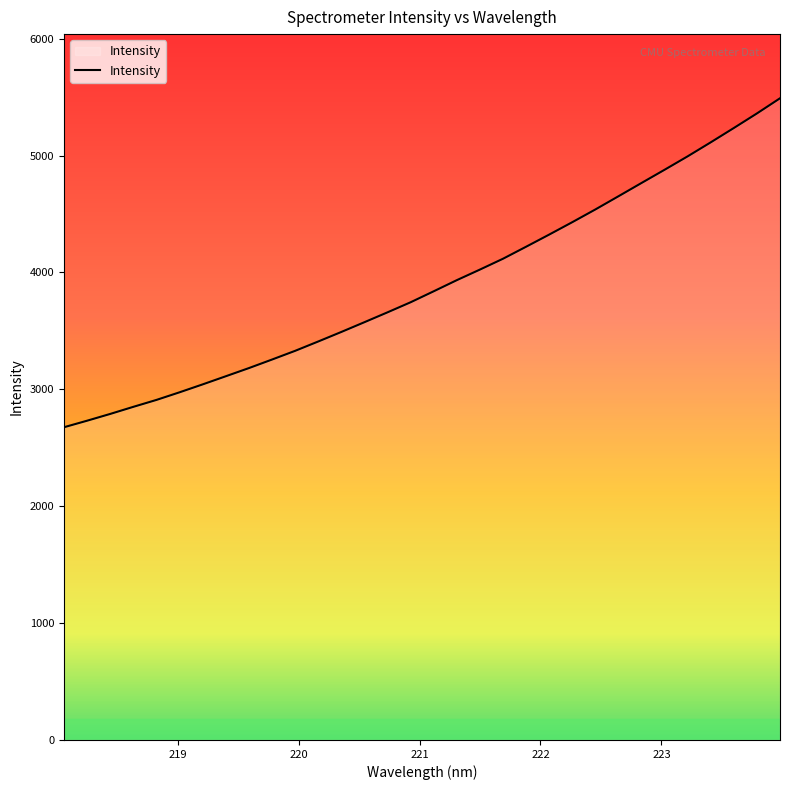

What is the difference between the maximum and minimum values?

2814.9